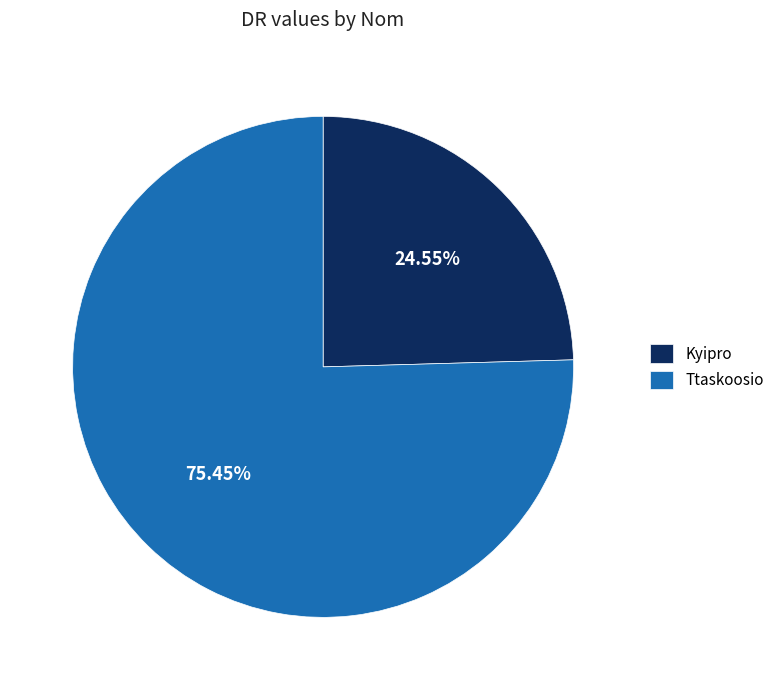

The Ttaskoosio slice represents 81% of the pie. True or false?

False